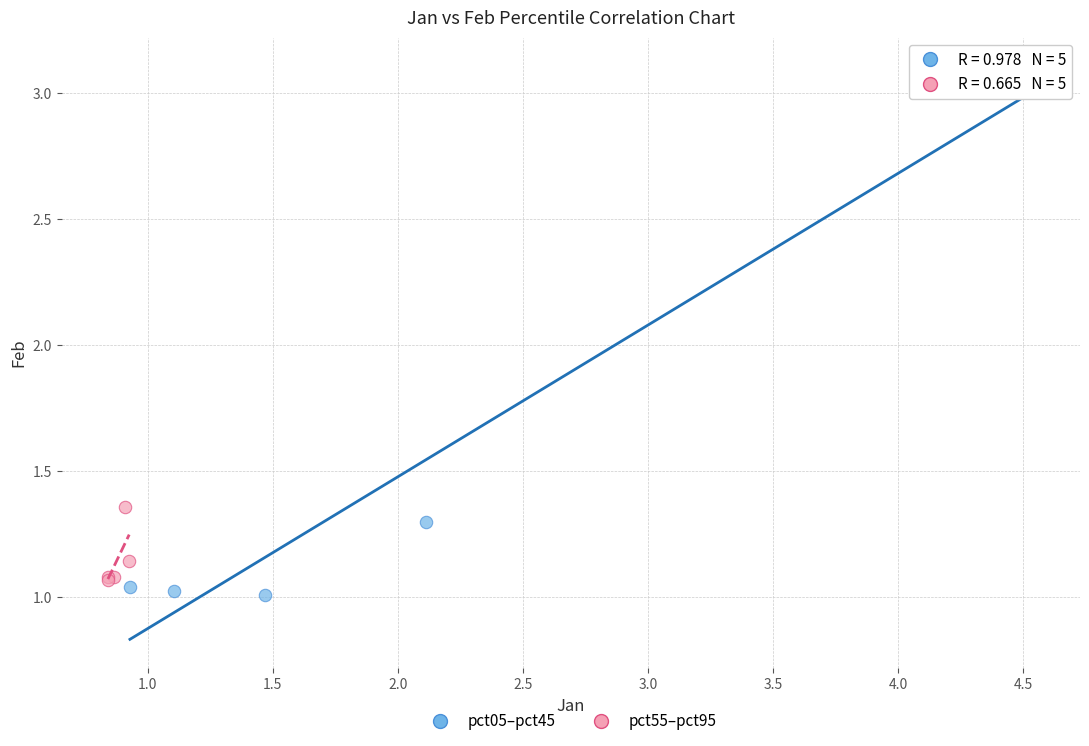

What are all the series names shown in the legend?

pct05–pct45, pct55–pct95